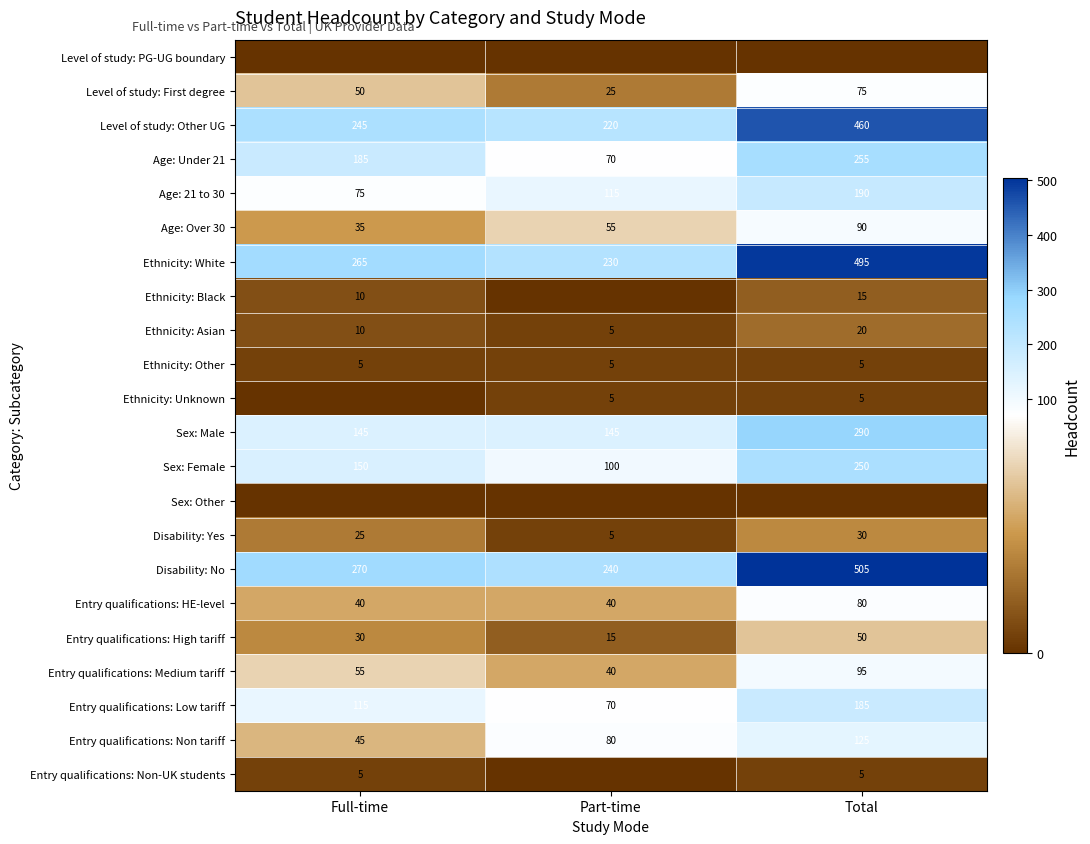

What is the greatest value displayed?

505